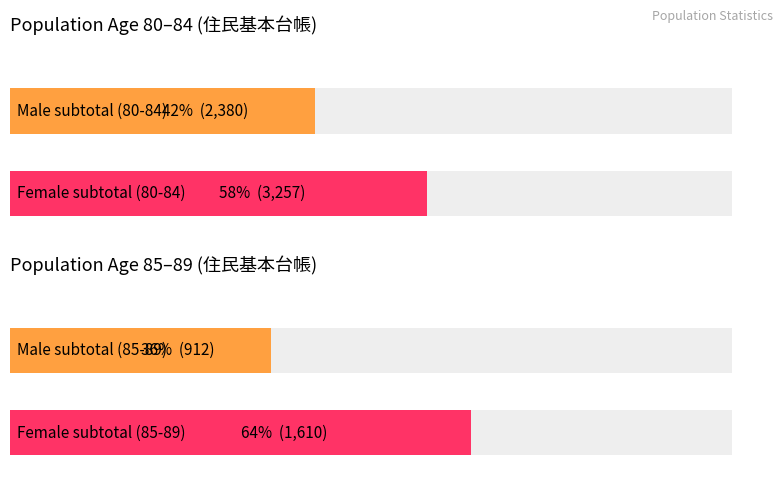

At how many categories does at least one series exceed 1039?

3